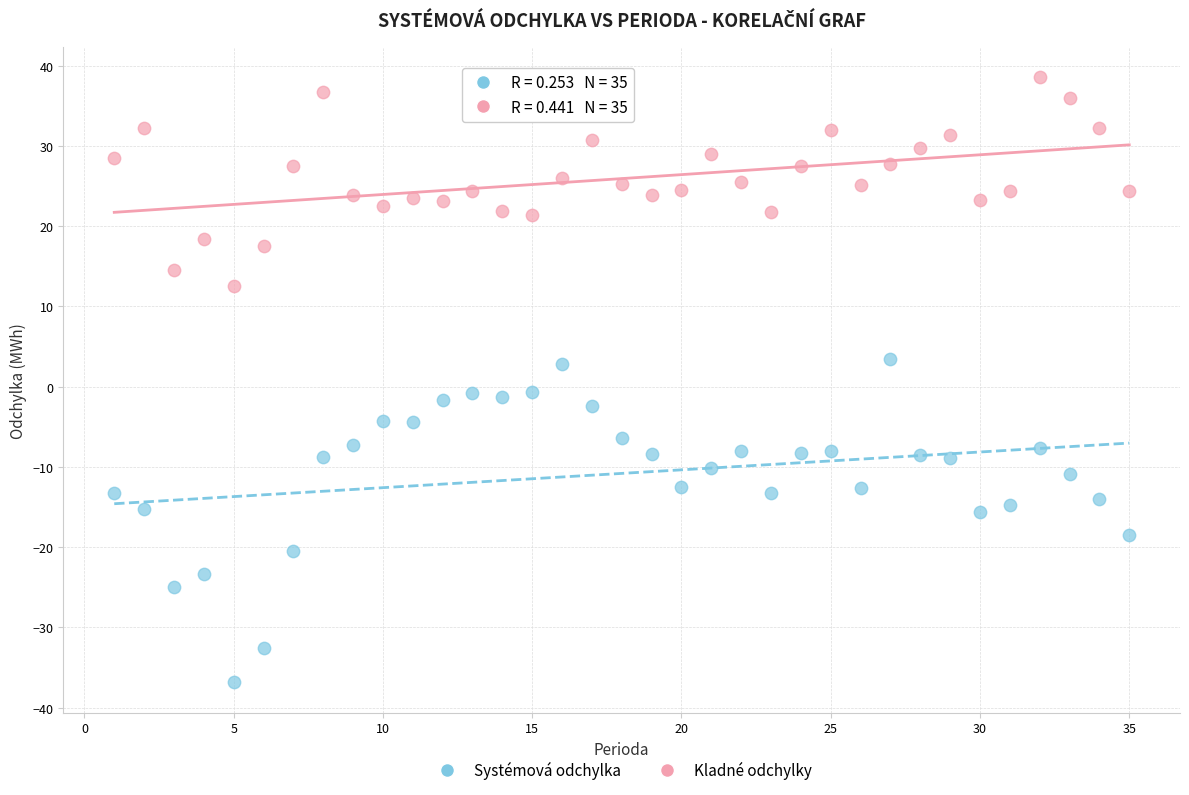

Which series has the widest spread of Y values?

Systémová odchylka